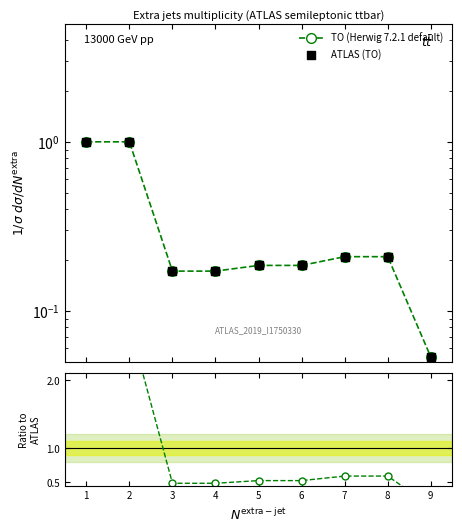

Which series contains the highest Y value?

Ratio TO/ATLAS